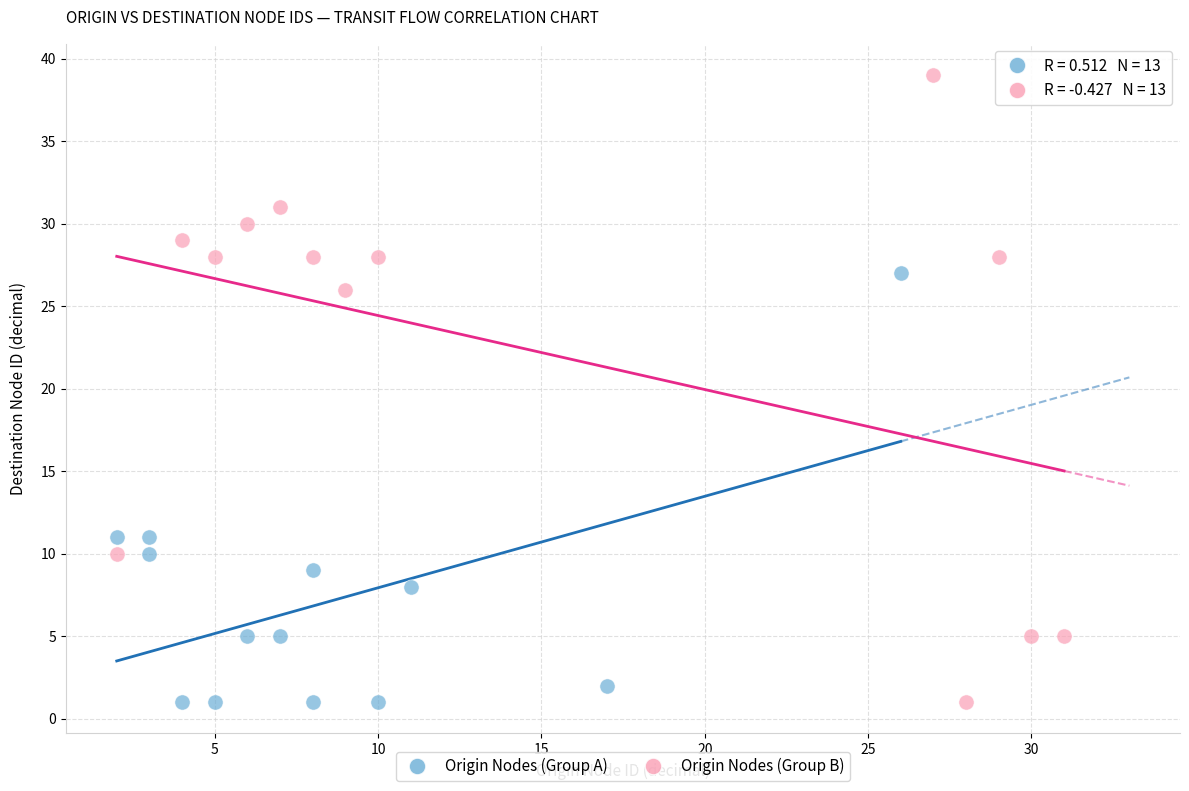

Which series has the largest Y range (max minus min)?

Origin Nodes (Group B)